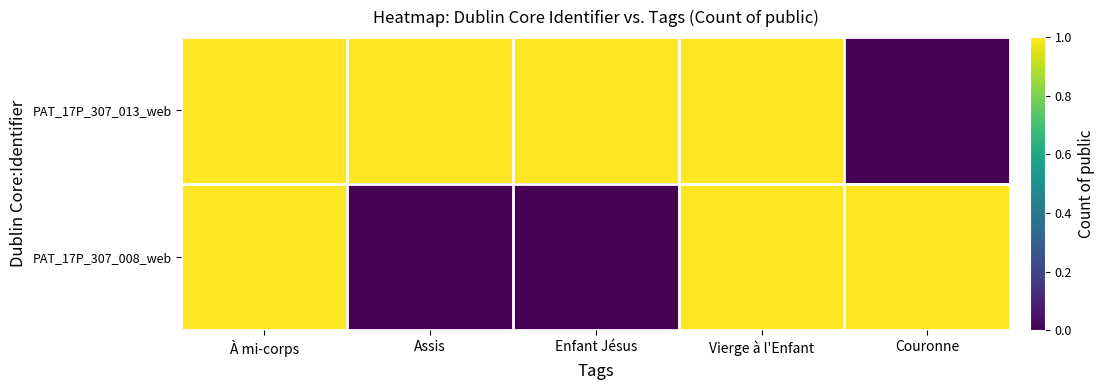

Reading right to left, transcribe all the data shown in this chart.

PAT_17P_307_013_web: Couronne=0	Vierge à l'Enfant=1	Enfant Jésus=1	Assis=1	À mi-corps=1
PAT_17P_307_008_web: Couronne=1	Vierge à l'Enfant=1	Enfant Jésus=0	Assis=0	À mi-corps=1